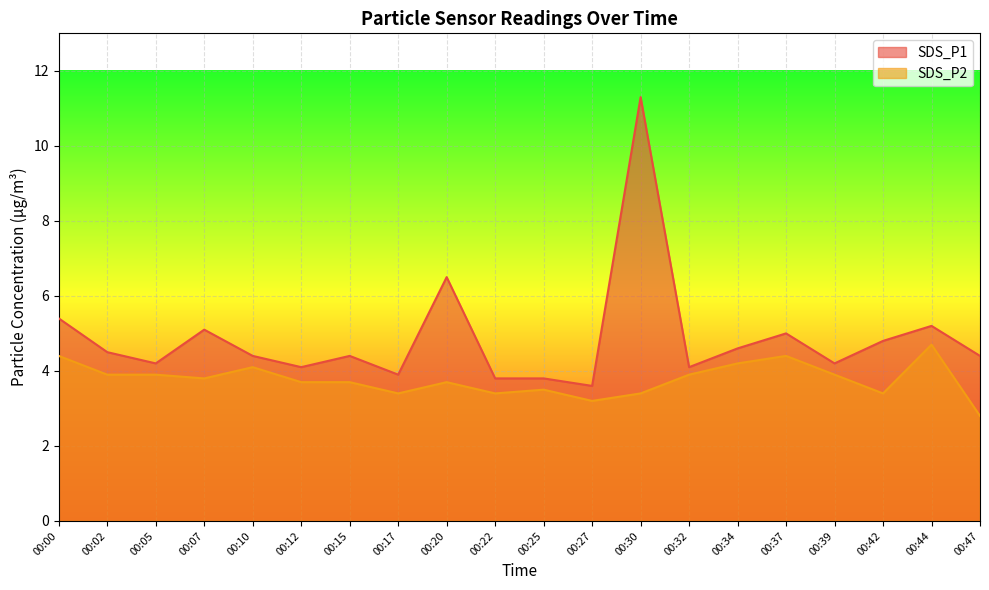

At which category is the sum across all series the highest?

00:30